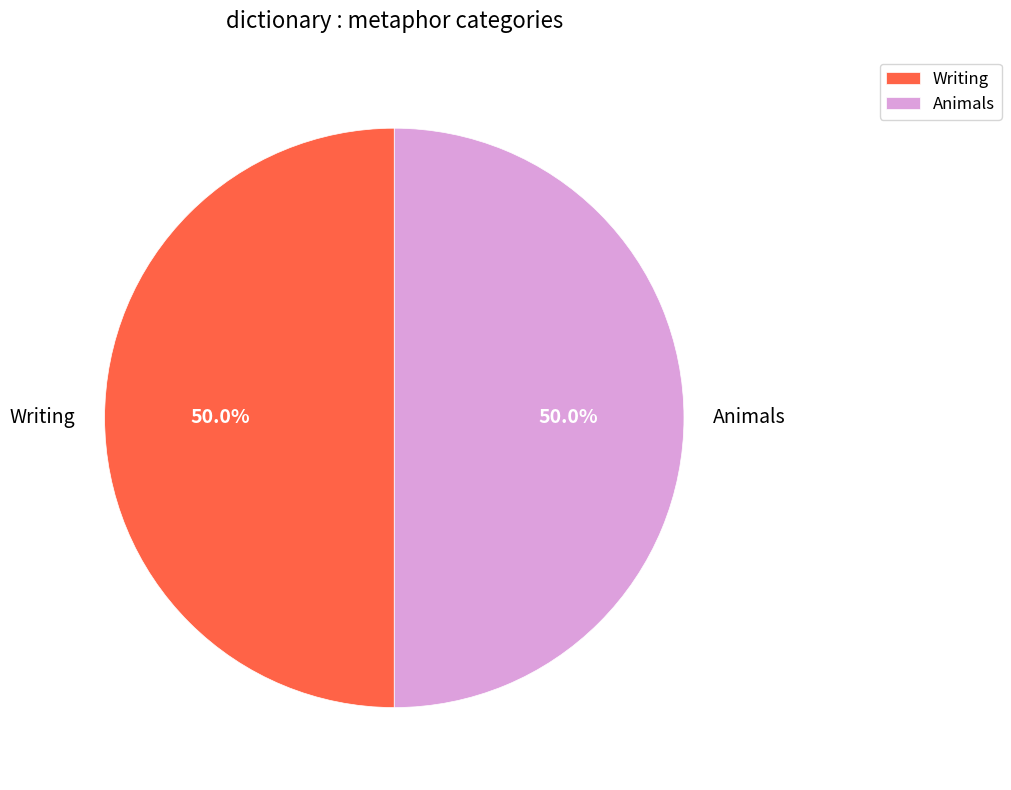

What percentage do Animals and Writing together represent?

100.0%